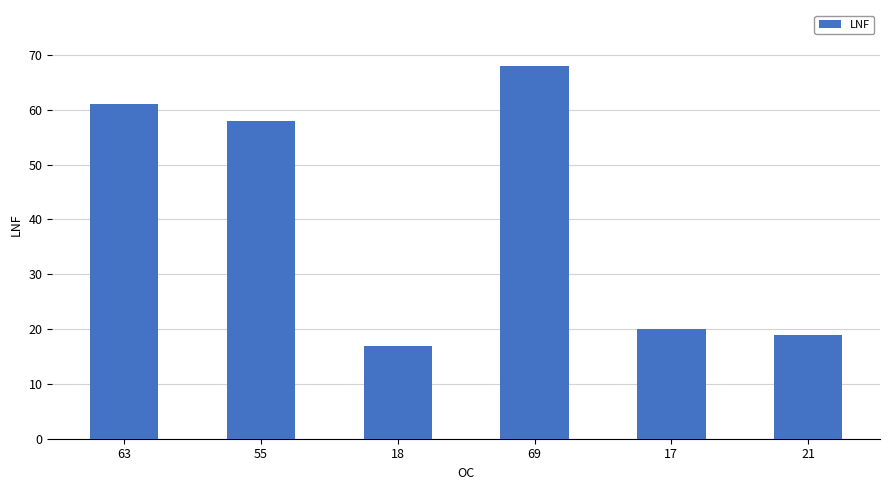

Reading left to right, list all the values displayed in this chart.

61	58	17	68	20	19